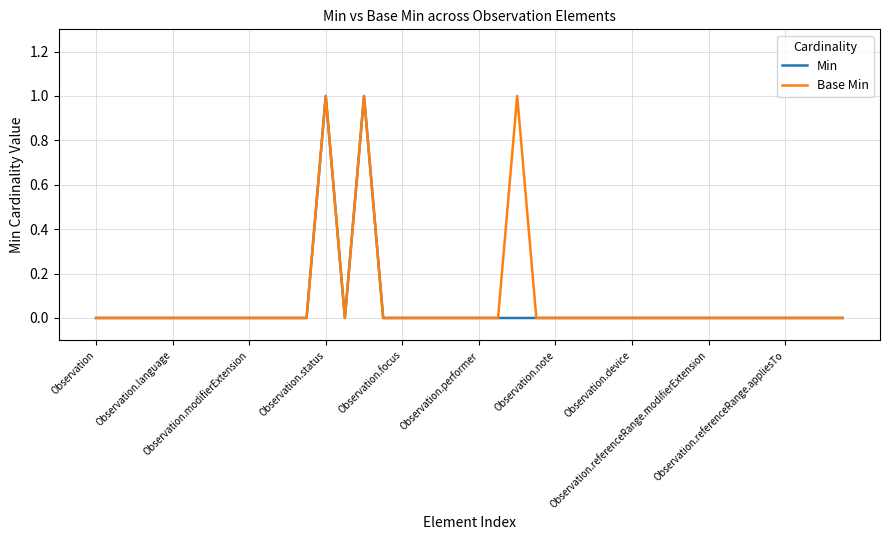

What are all the series names shown in the legend?

Min, Base Min